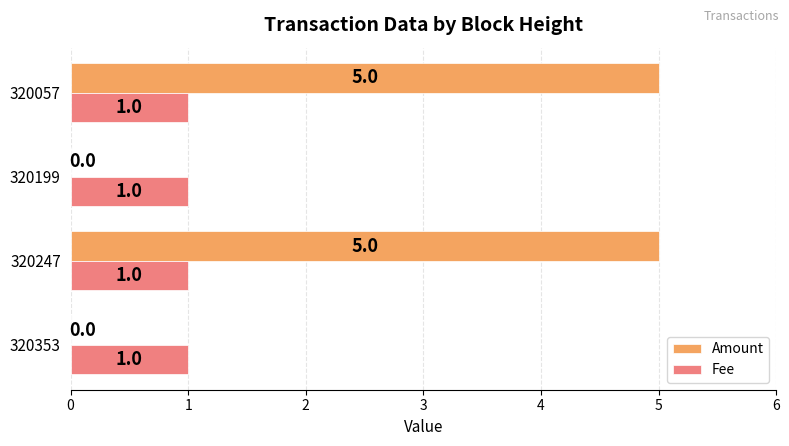

What is the sum of all Fee values?

4